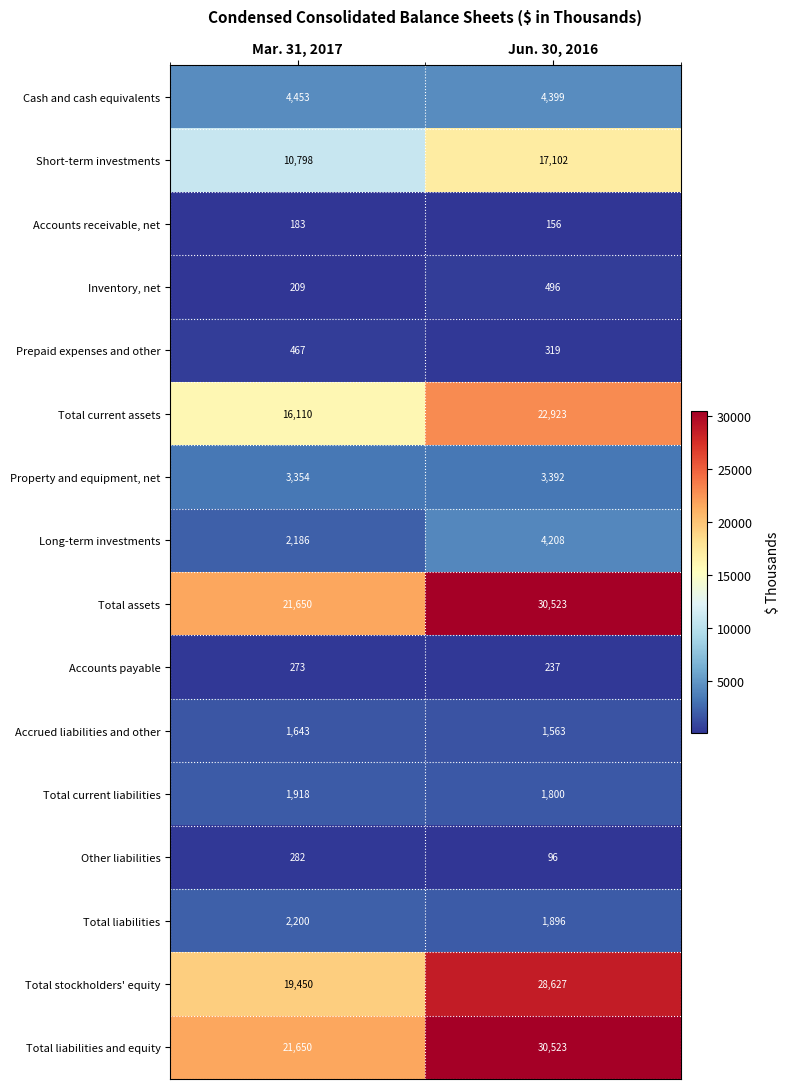

What is the total value across all series at Mar. 31, 2017?

106826